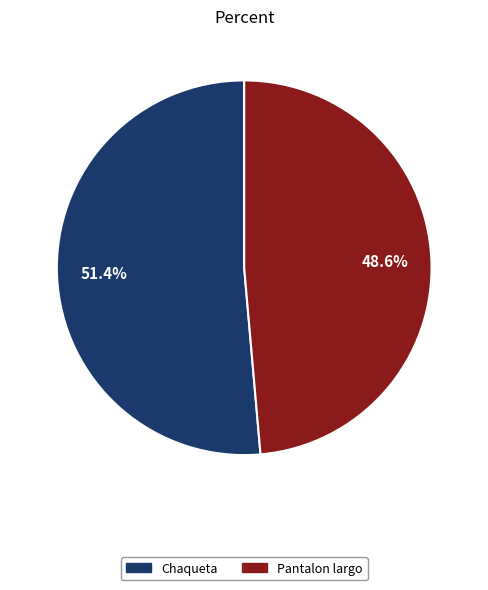

Approximately how many times larger is the value at Pantalon largo compared to Chaqueta?

0.9